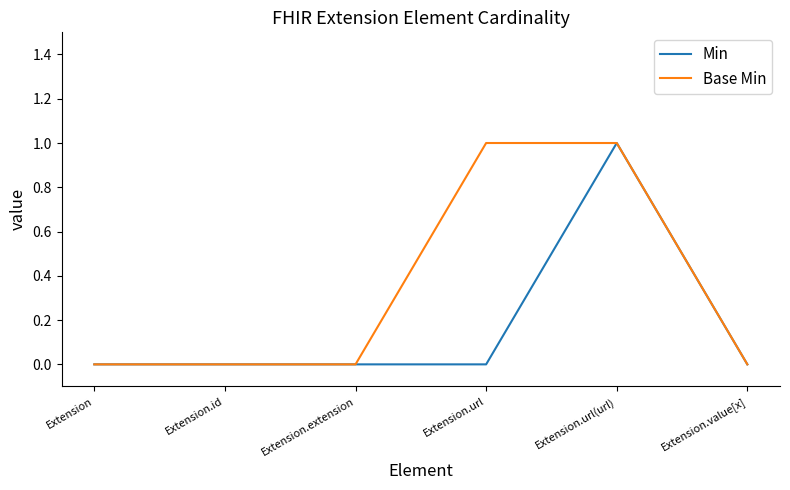

True or false: Min has more than 0 interior local peaks.

True